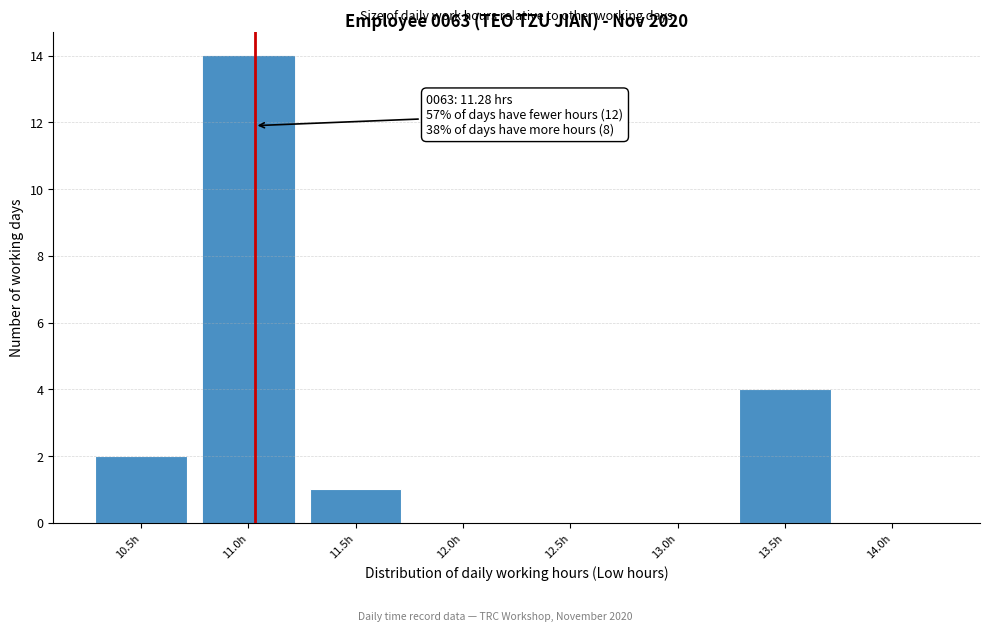

Reading left to right, extract all data points from this chart.

10.5h=2	11.0h=14	11.5h=1	12.0h=0	12.5h=0	13.0h=0	13.5h=4	14.0h=0